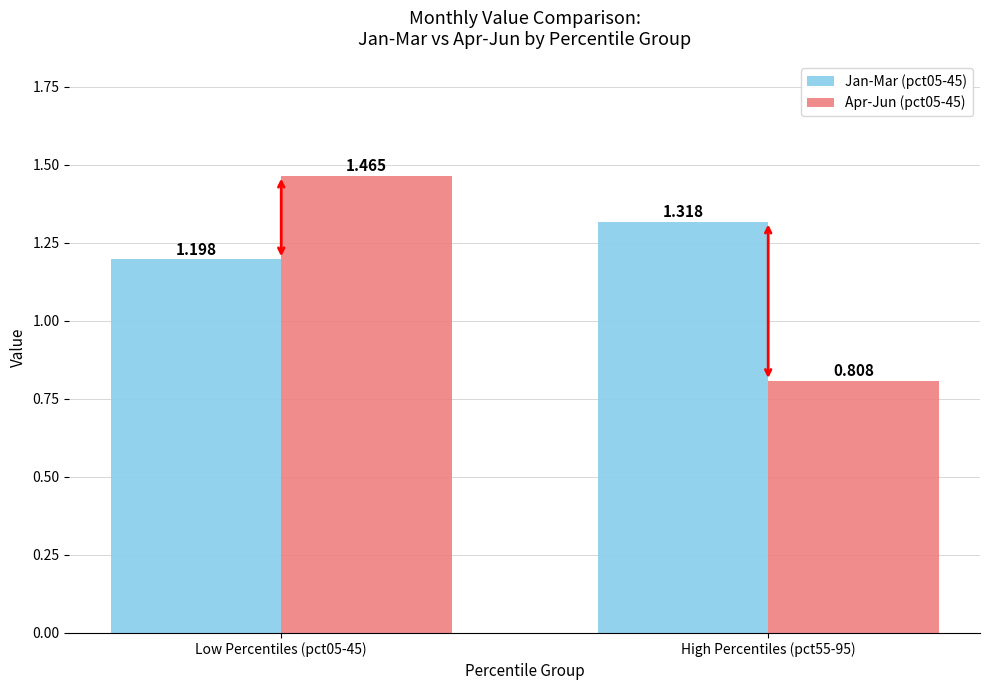

True or false: Jan-Mar (pct05-45) has a value of 1.2 at Low Percentiles (pct05-45).

True